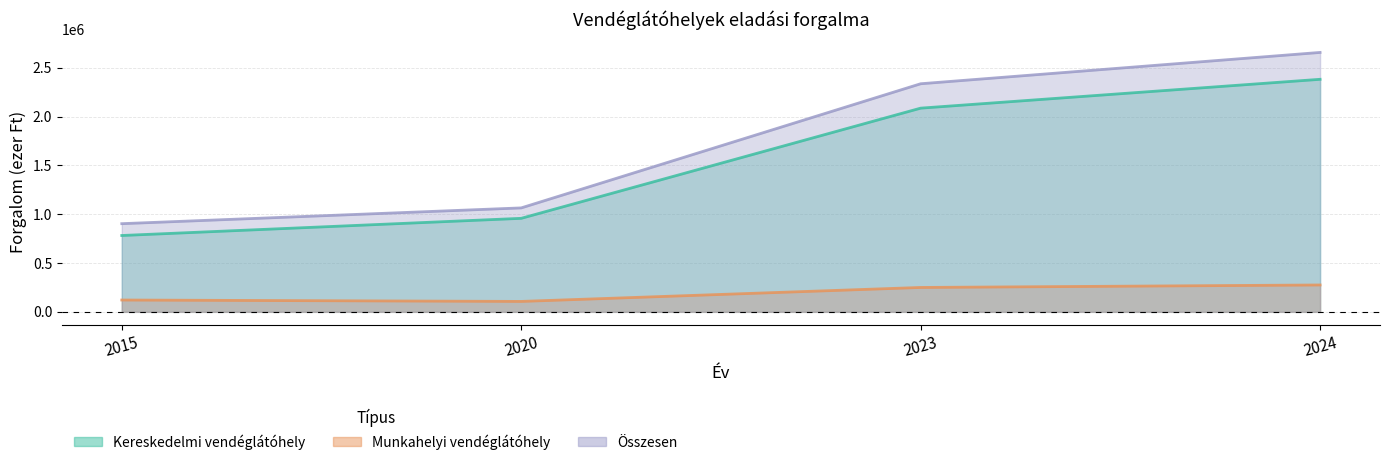

What is the lowest value of the Összesen series?

903635